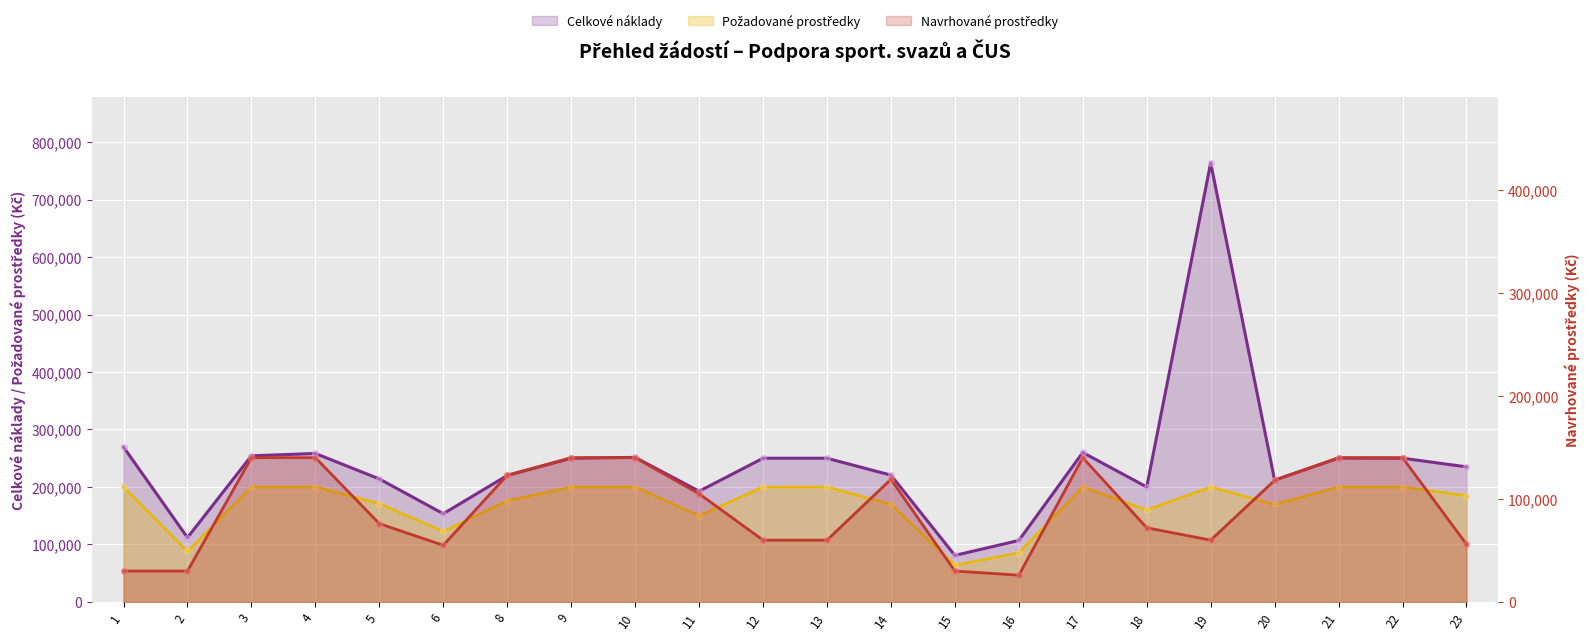

What is the total value across all series at 15?

175000